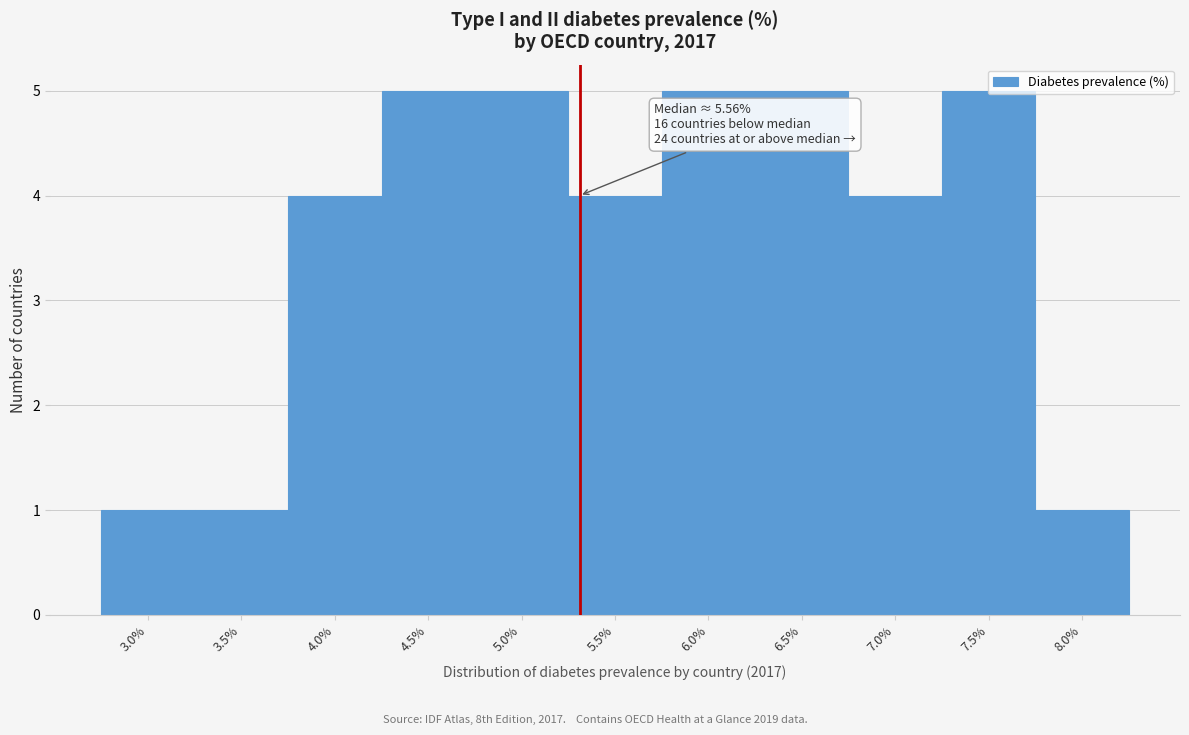

What is the average value?

4